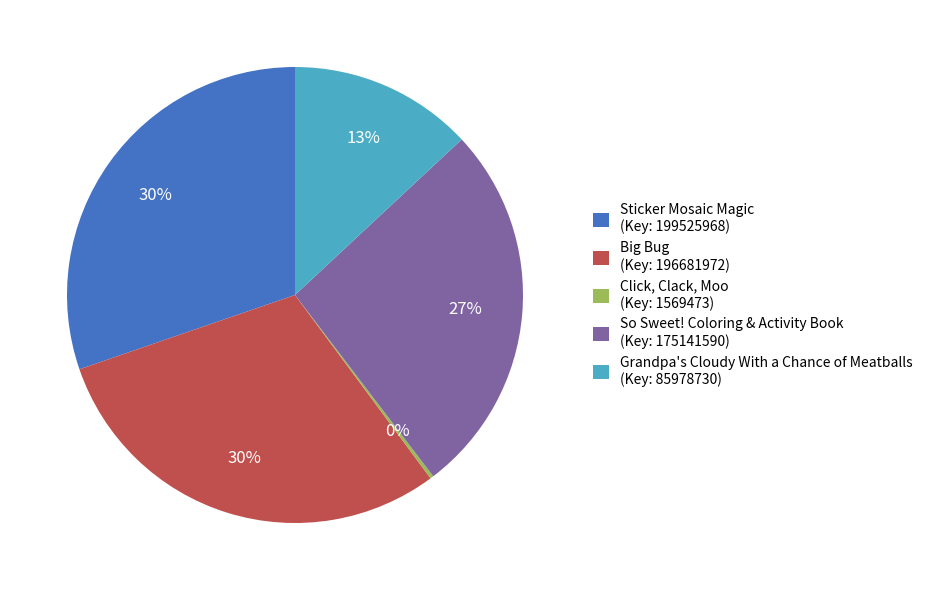

Is it true that Big Bug (Key: 196681972) is 36% of the pie?

False